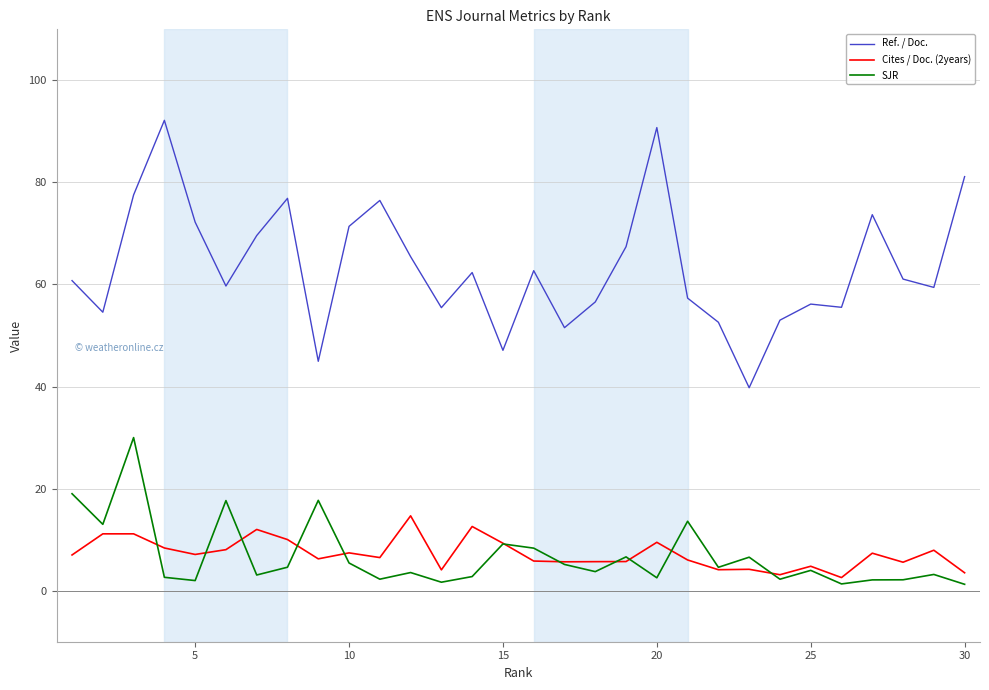

What is the greatest value displayed?

92.2